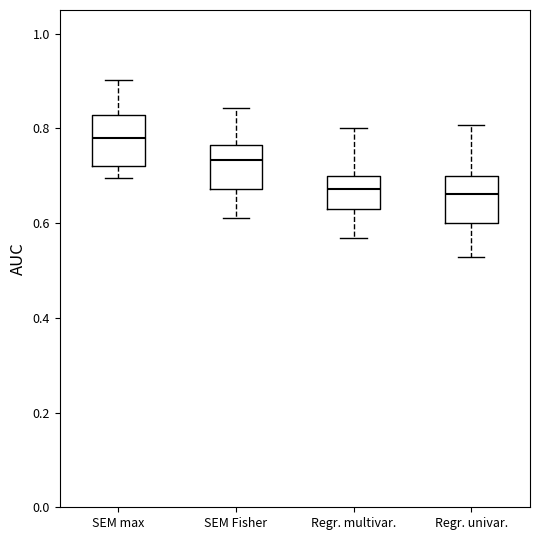

Where is the lower edge of the box for Regr. multivar. on the y-axis? The values are not printed on the chart, so give them approximately, as read against the axis.

0.64